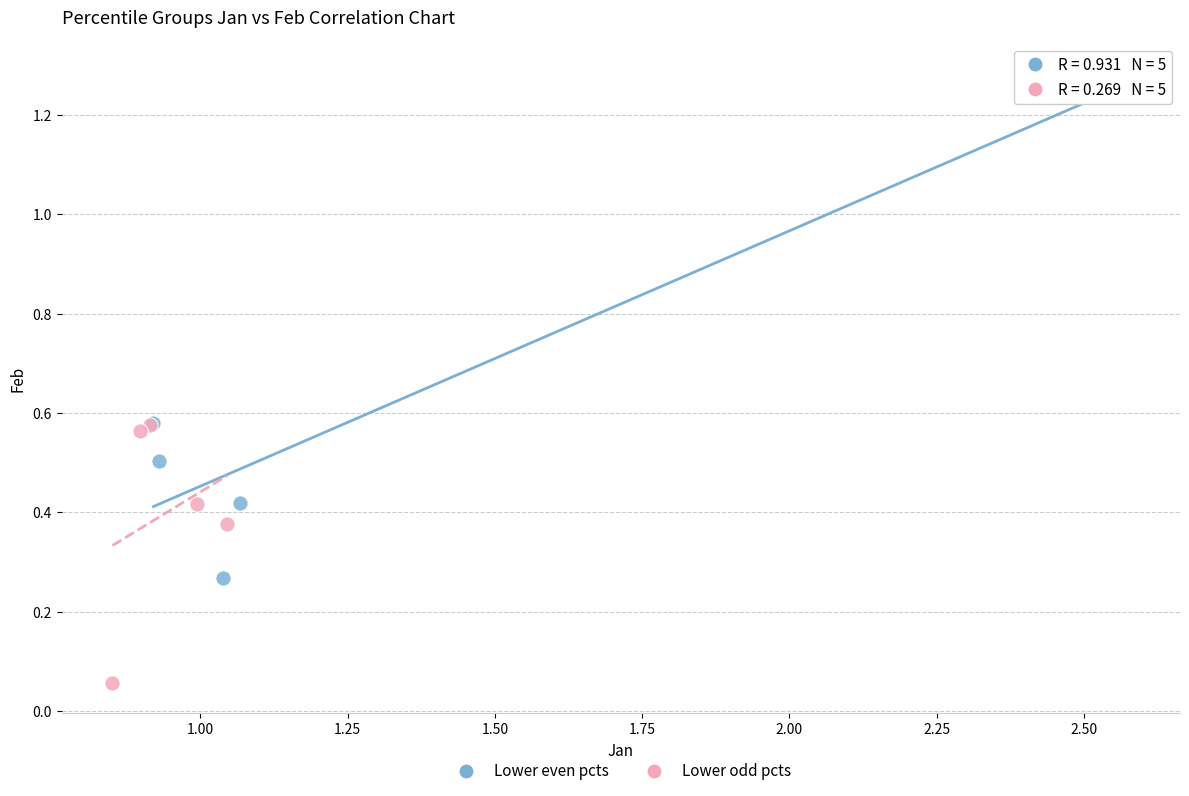

Which series contains the highest Y value?

Lower even pcts